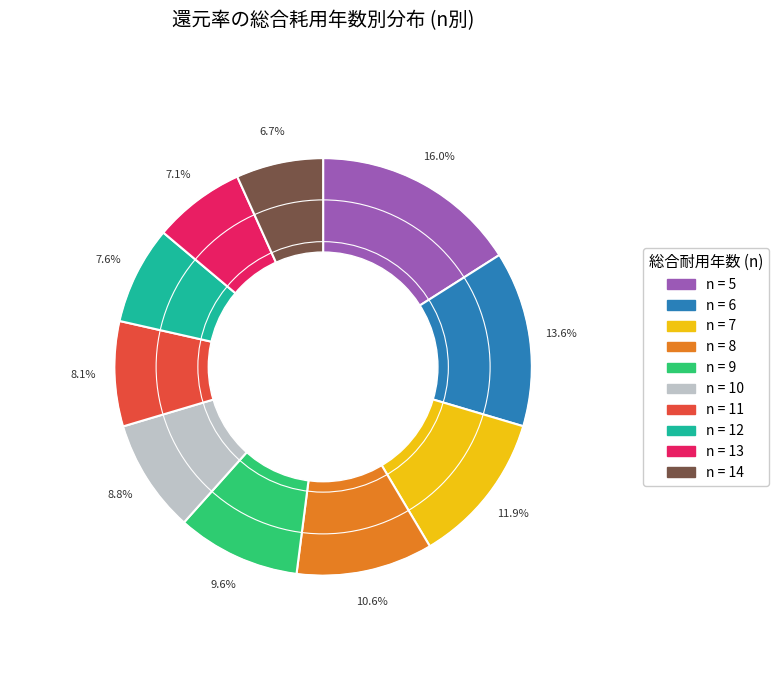

Is there a majority slice in this chart?

No